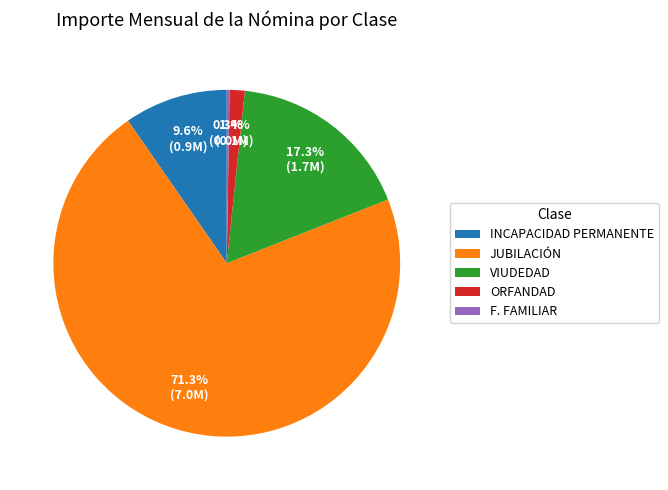

Is the sum of VIUDEDAD and INCAPACIDAD PERMANENTE greater than half?

No